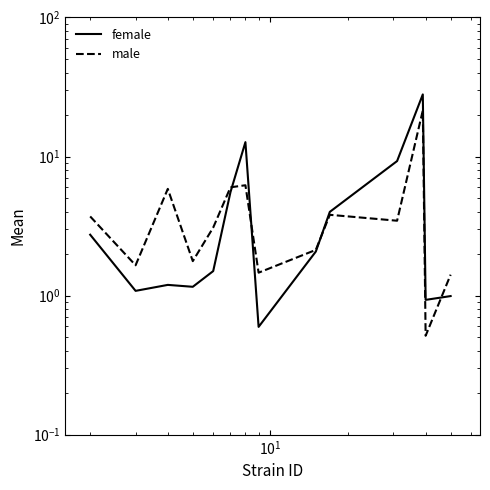

True or false: female has a value of 15.6 at 10.

False